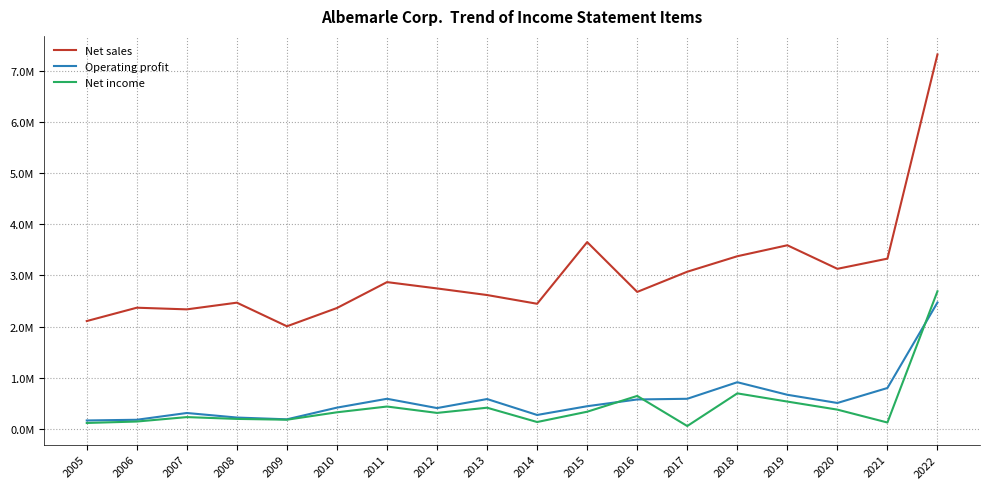

Is it true that Operating profit equals 253307 at 2011?

False